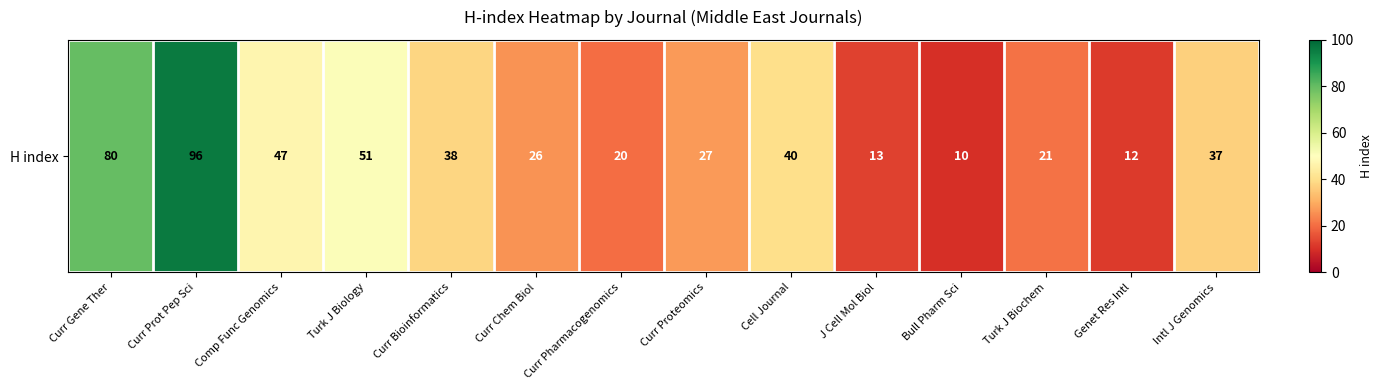

Reading left to right, what are all the values shown in this chart?

80	96	47	51	38	26	20	27	40	13	10	21	12	37